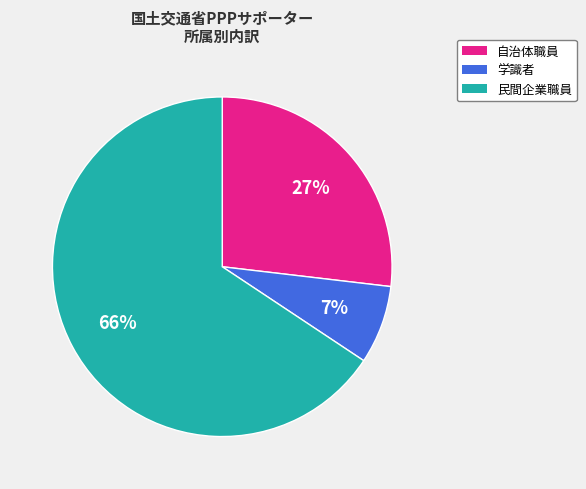

Is there a majority slice in this chart?

Yes